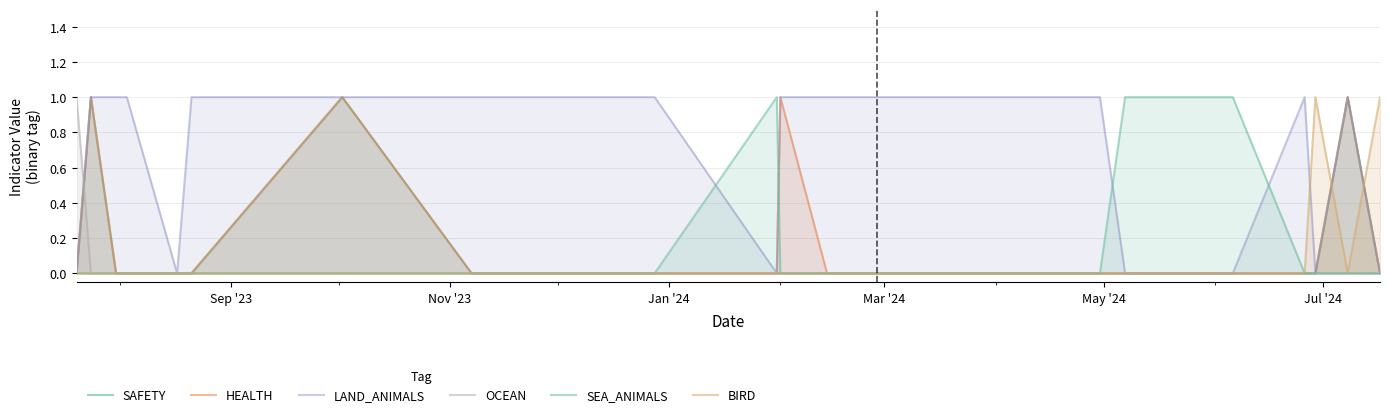

How many distinct data groups are displayed?

6